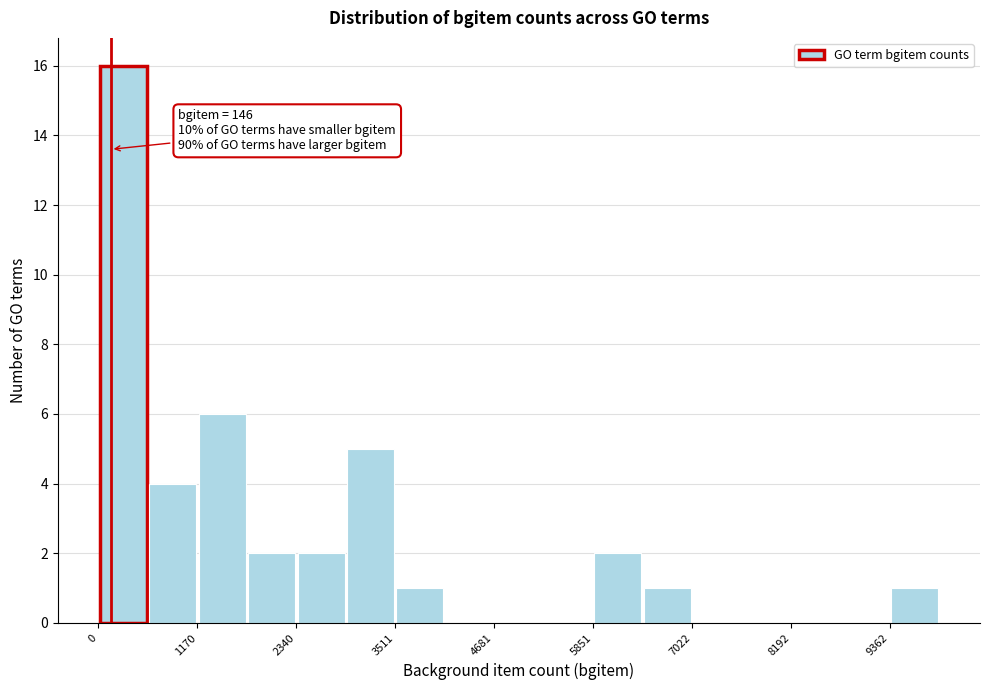

Around what value on the x-axis is the tallest bar? Give the approximate position of its centre, as read against the axis.

200